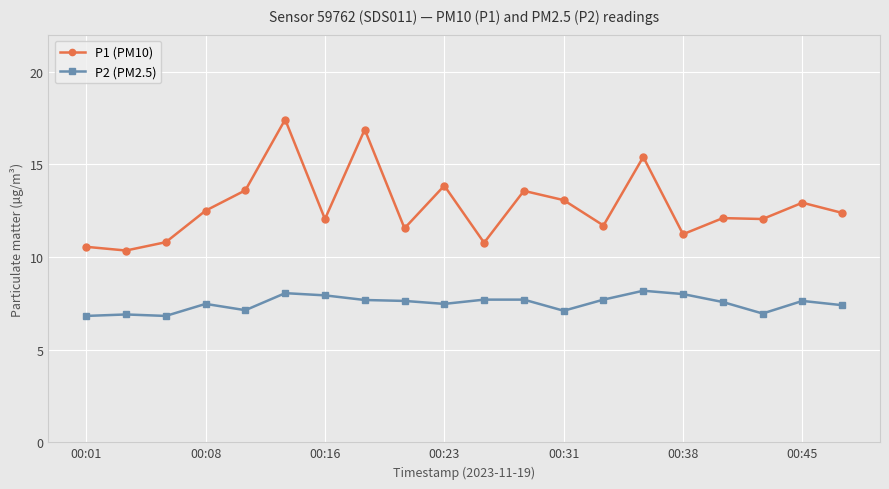

Count the number of categories in the chart.

20